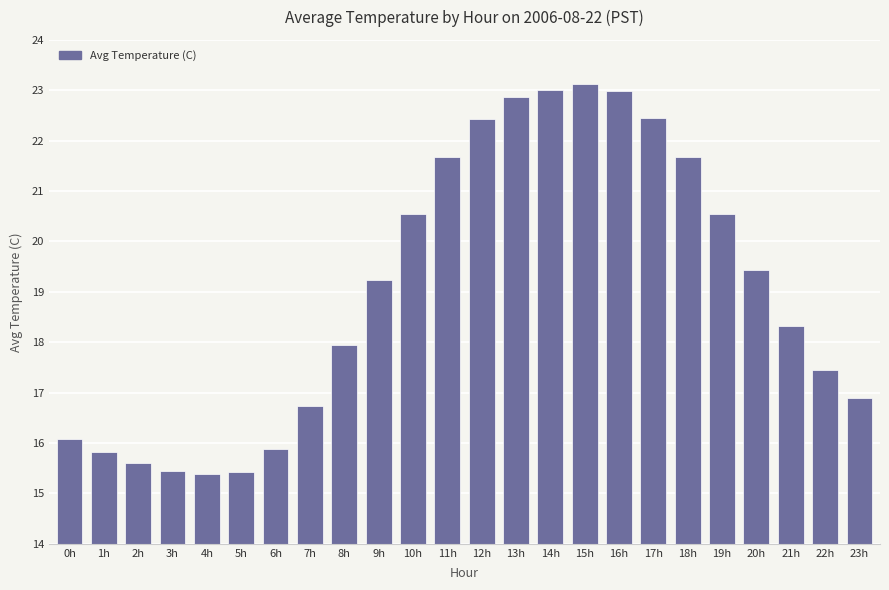

How many series are shown in this chart?

1